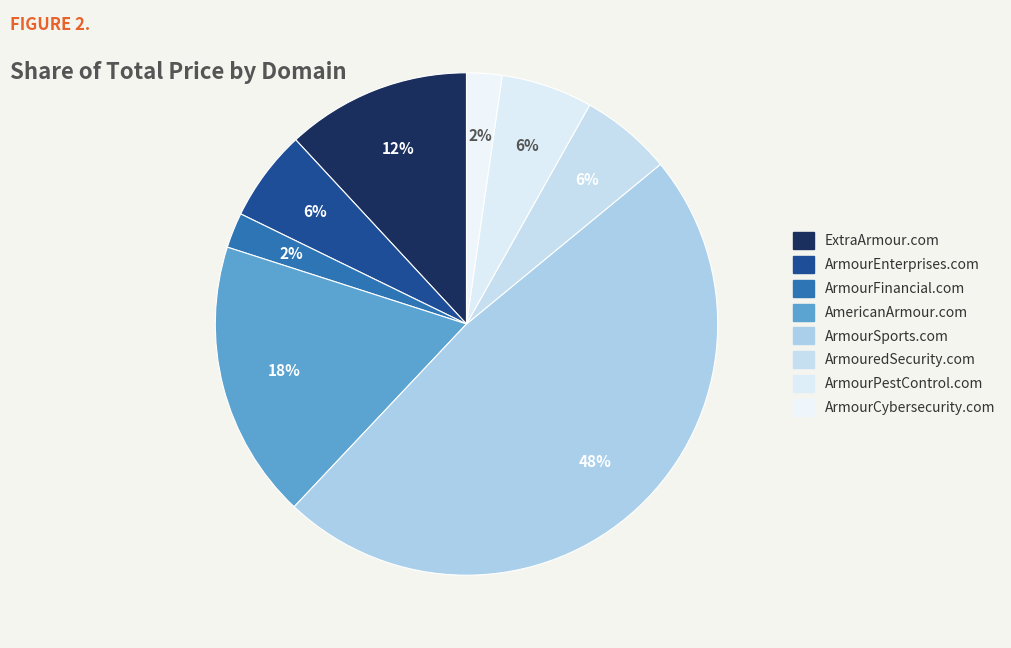

Is there a majority slice in this chart?

No